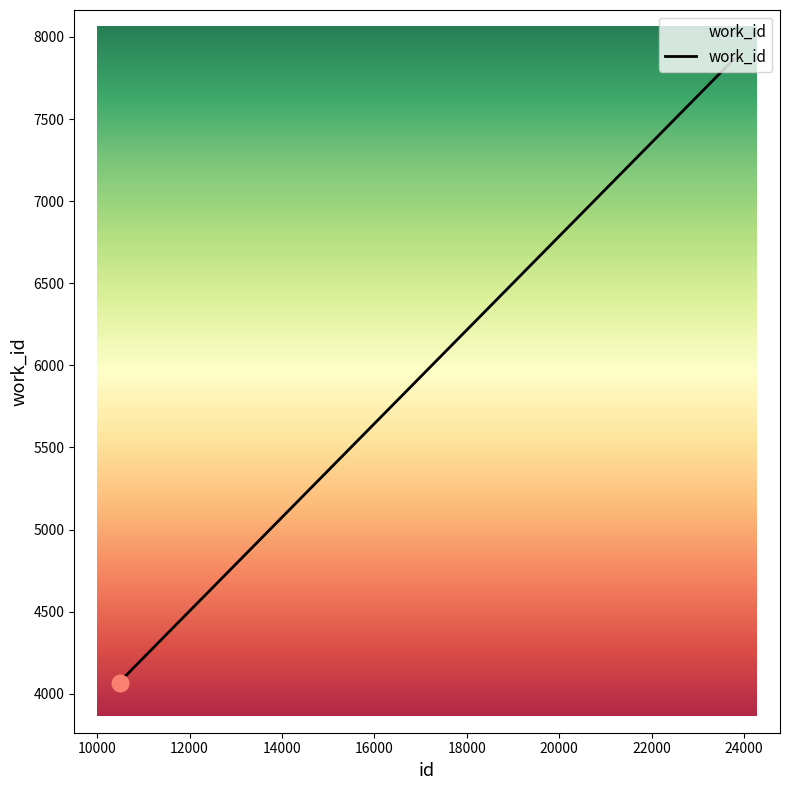

Count the number of data series in this chart.

1